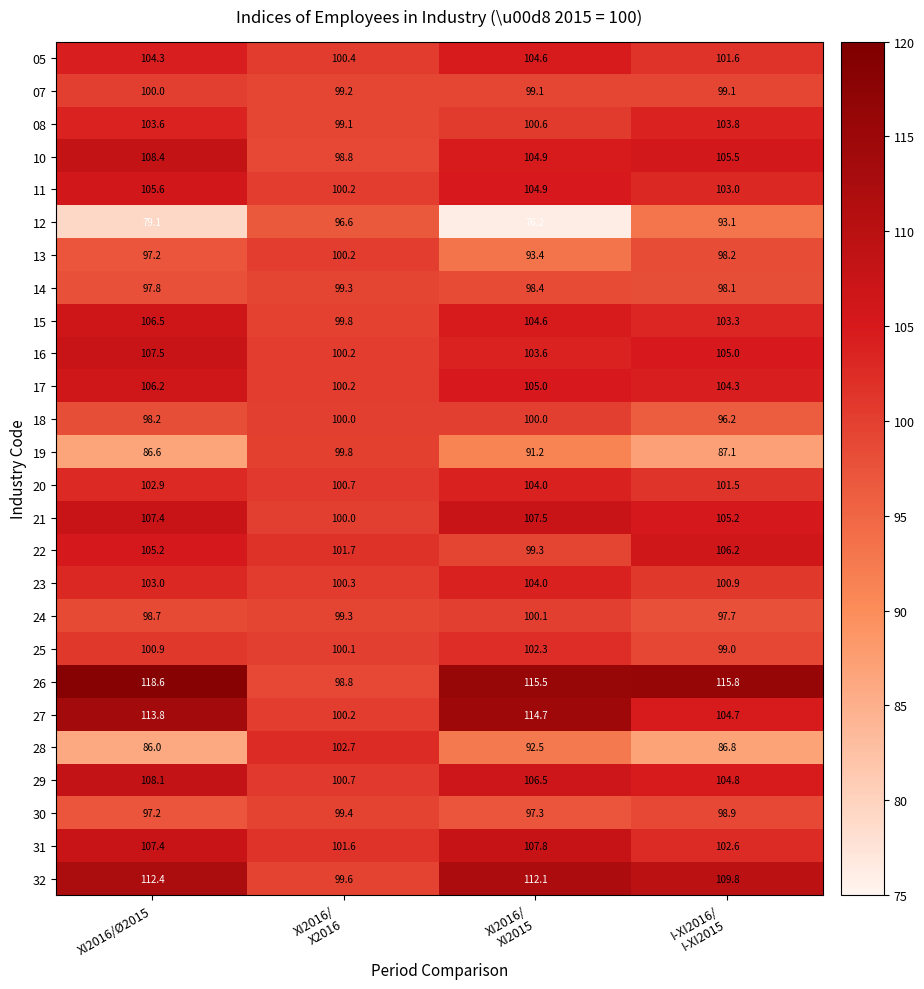

What is the difference between the second highest and minimum values in the 31 series?

5.8